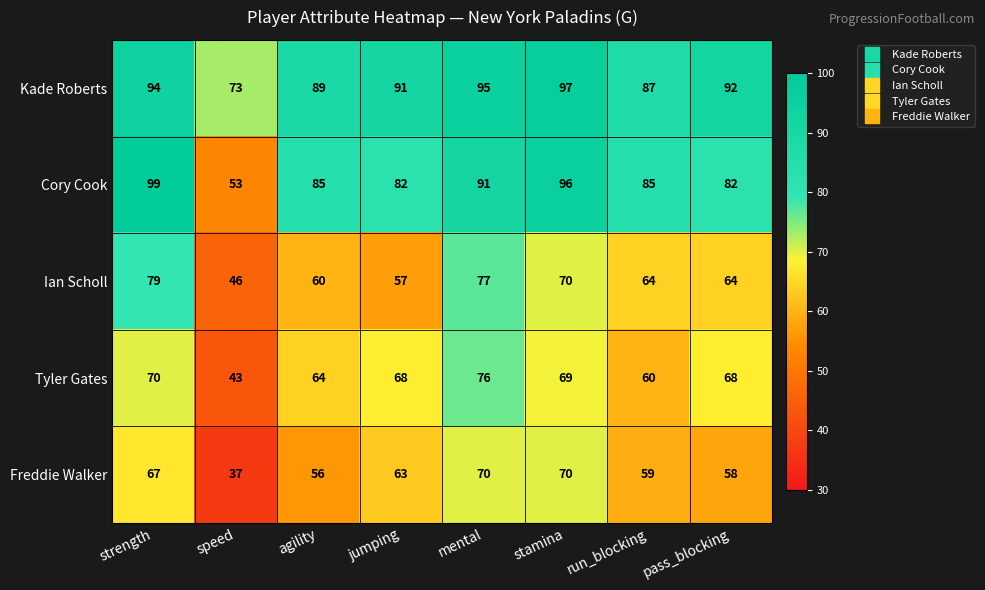

At which category does the chart reach its minimum across all series?

speed